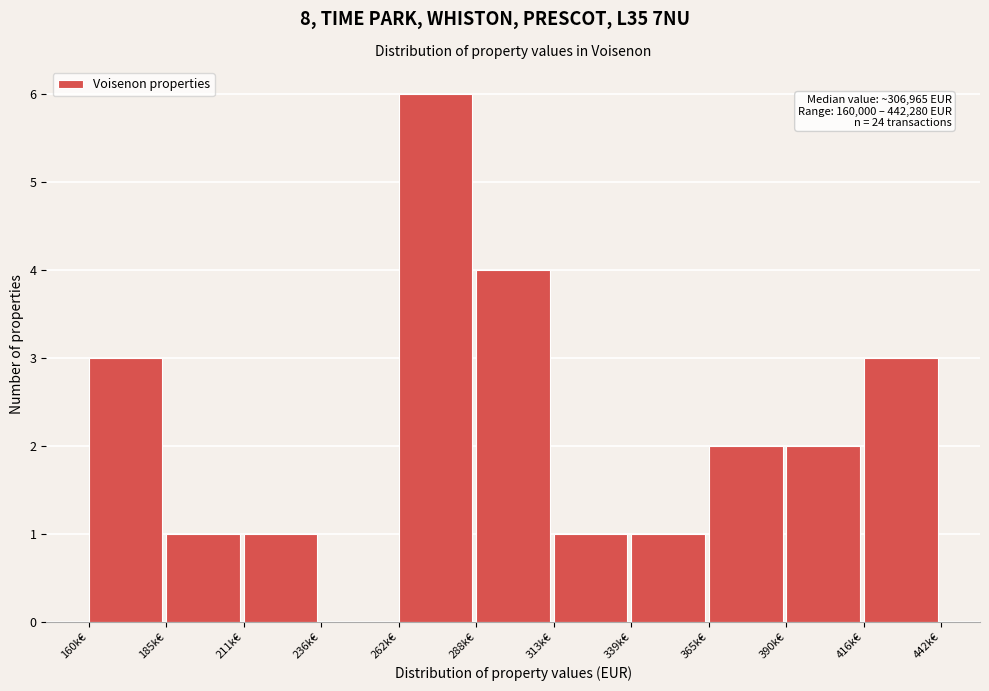

Reading right to left, transcribe all the data shown in this chart.

416k€=3	390k€=2	365k€=2	339k€=1	313k€=1	288k€=4	262k€=6	236k€=0	211k€=1	185k€=1	160k€=3